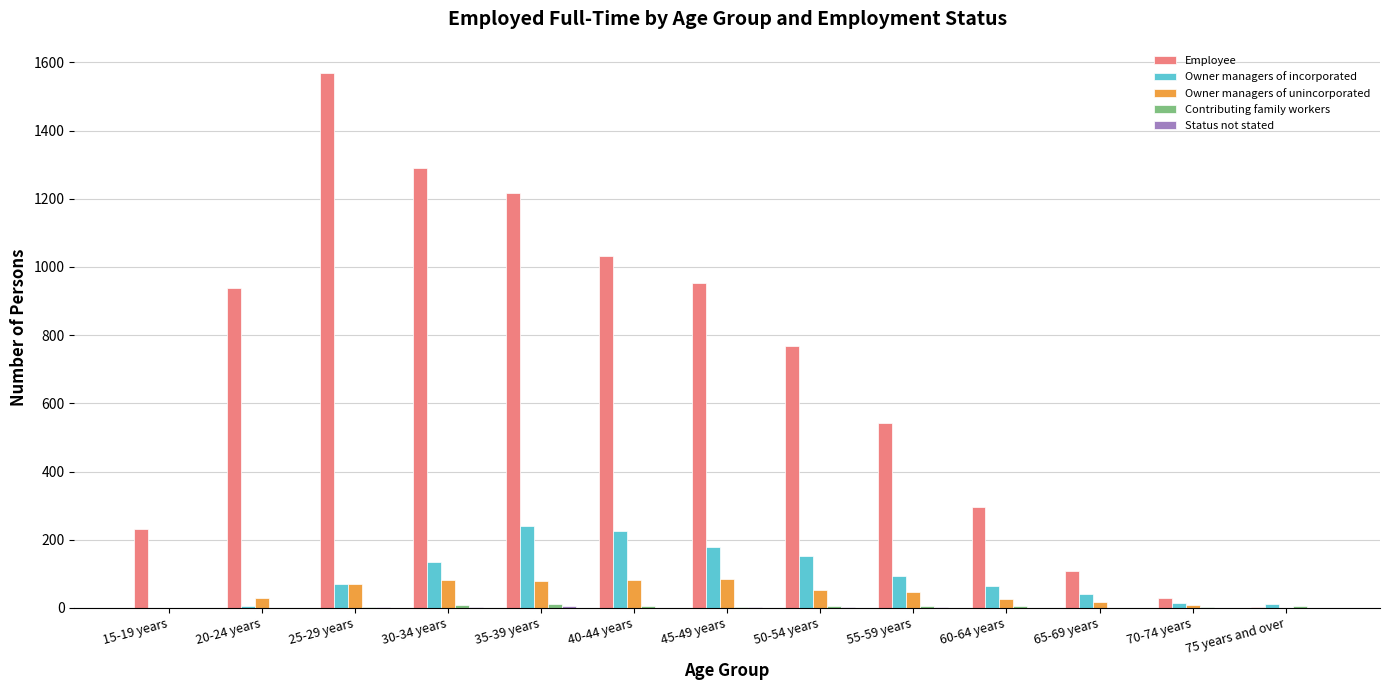

Is it true that Owner managers of incorporated equals 328 at 35-39 years?

False